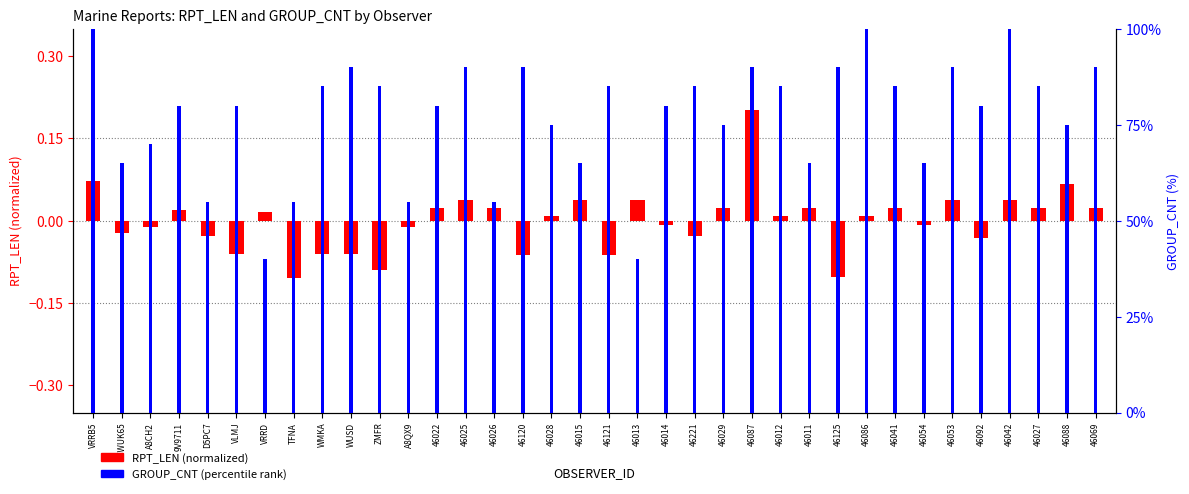

Rank the series at 46086 from lowest to highest value.

RPT_LEN (normalized), GROUP_CNT (percentile)